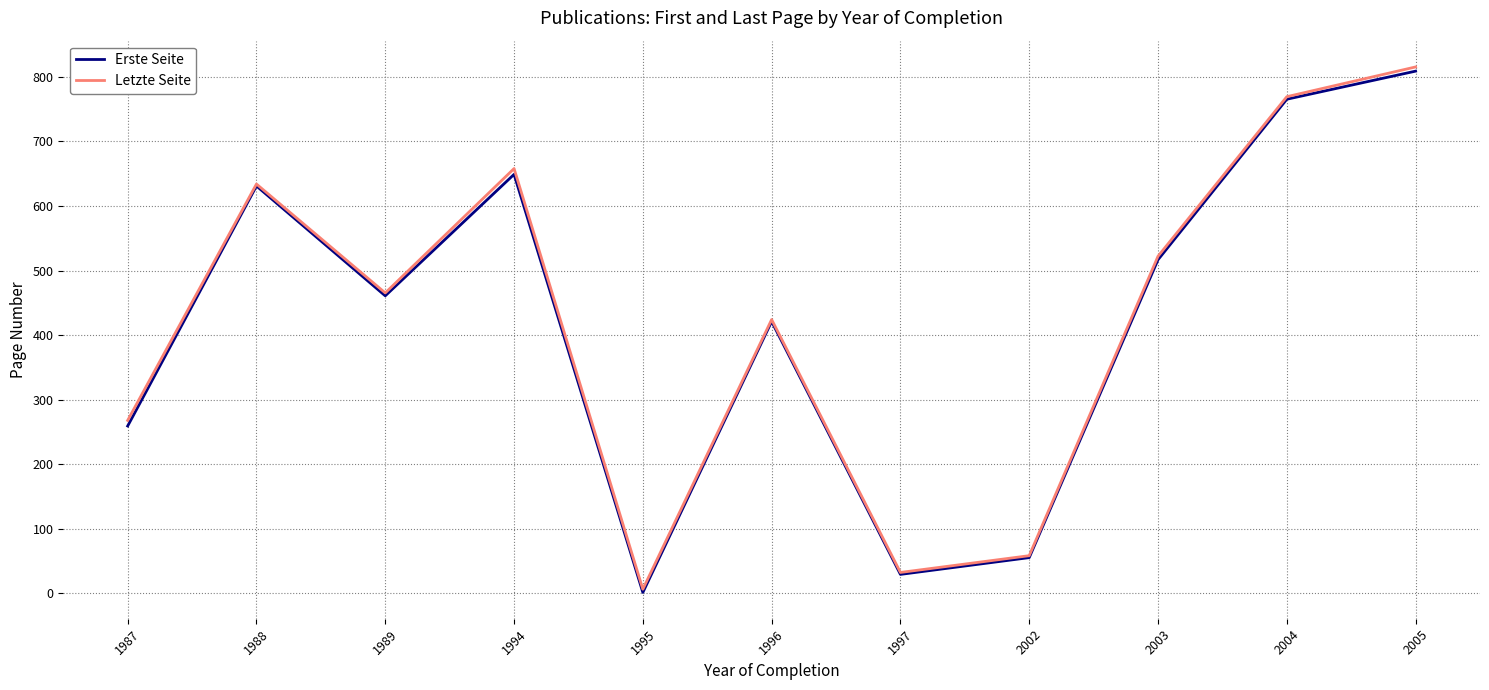

How many interior local peaks does the Erste Seite series have?

3